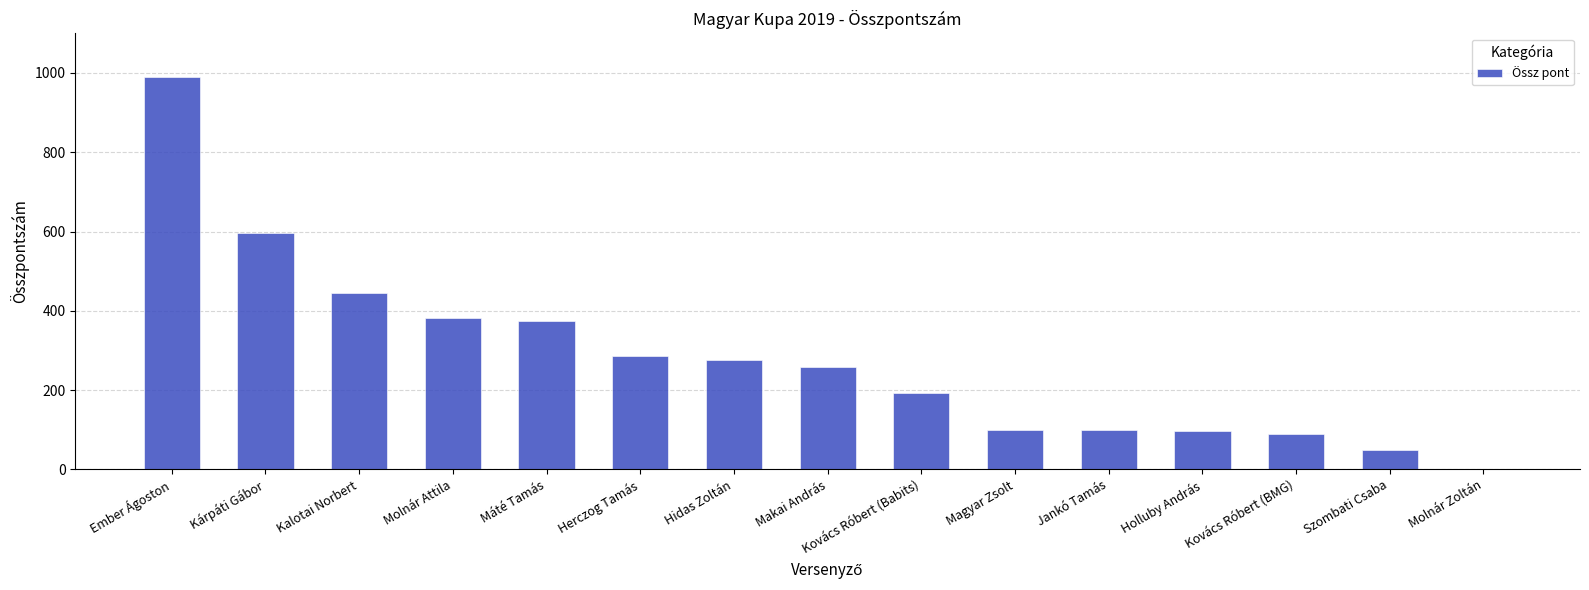

How many distinct data groups are displayed?

1